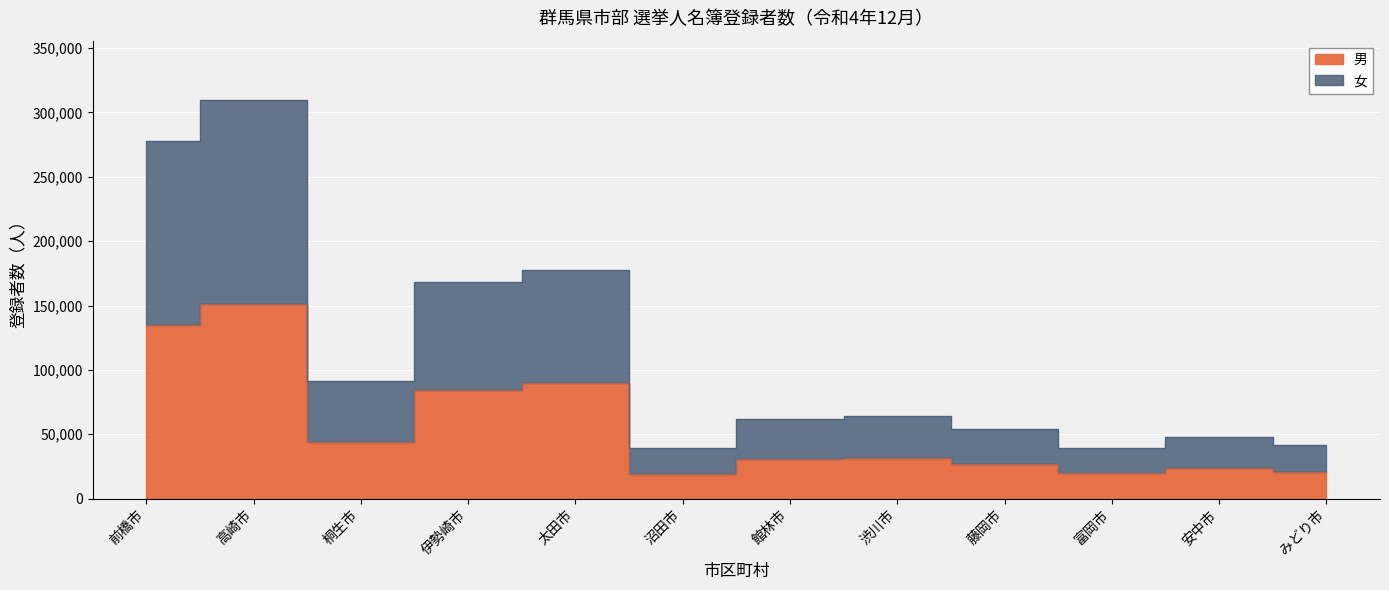

The value of 男 at 太田市 is 28093. True or false?

False